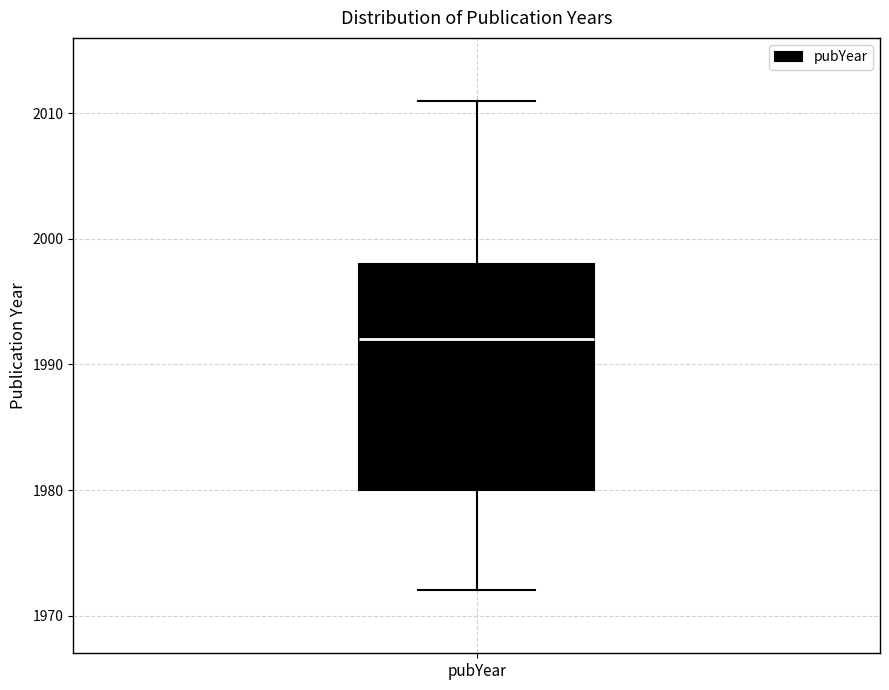

Read this box plot against the y-axis: the position of the median line, the range covered by the box, and the ends of both whiskers. The values are not printed on the chart, so give them approximately, as read against the axis.

median 1992, box 1980 to 1998, whiskers 1972 to 2011